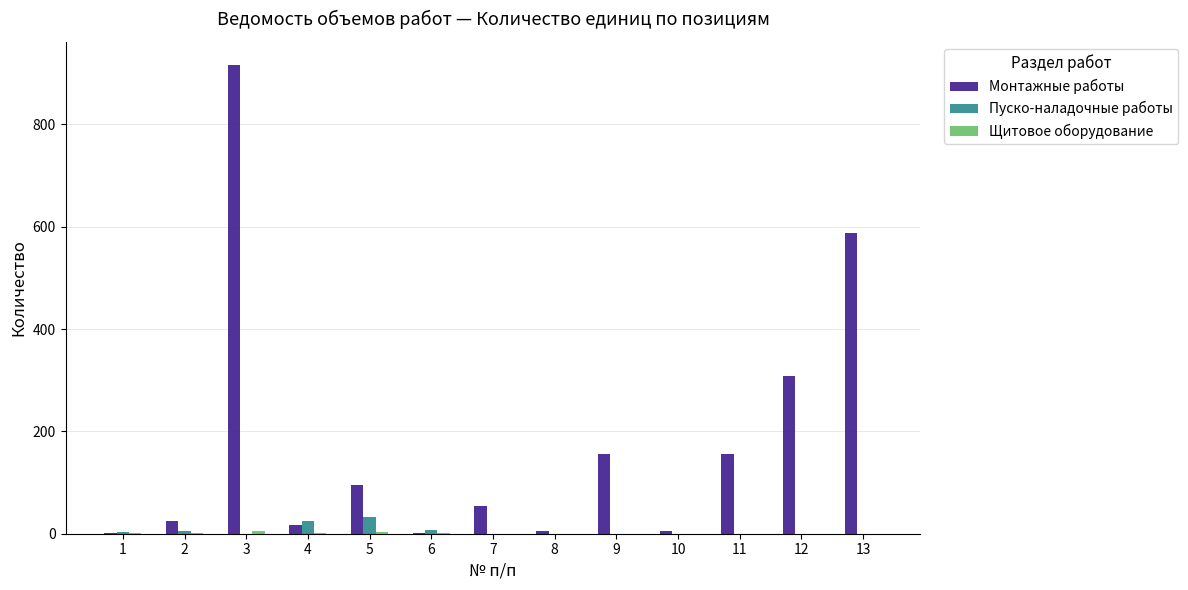

How many distinct data groups are displayed?

3